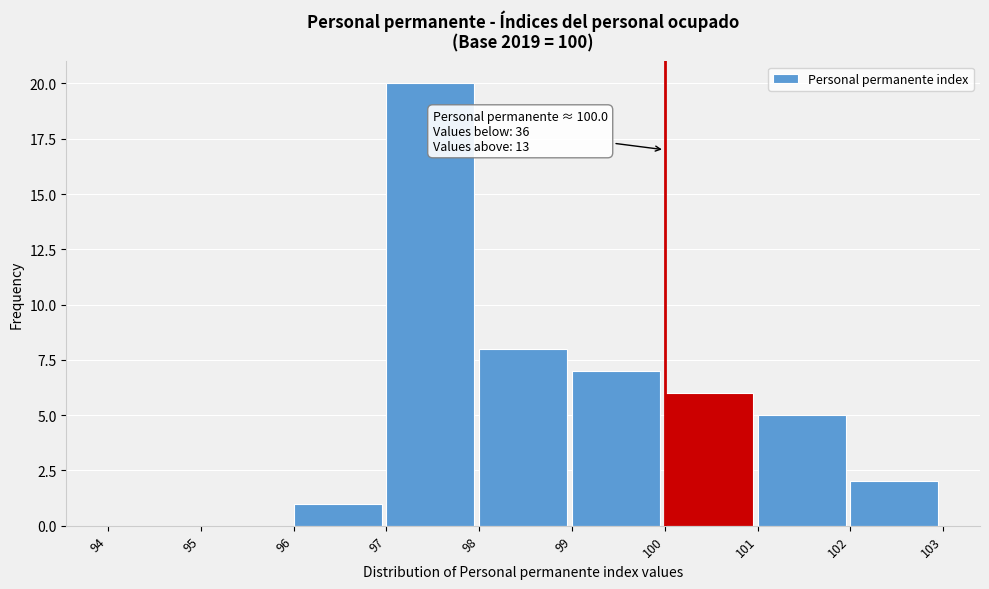

Over which range of the x-axis is the bar tallest?

97 to 98